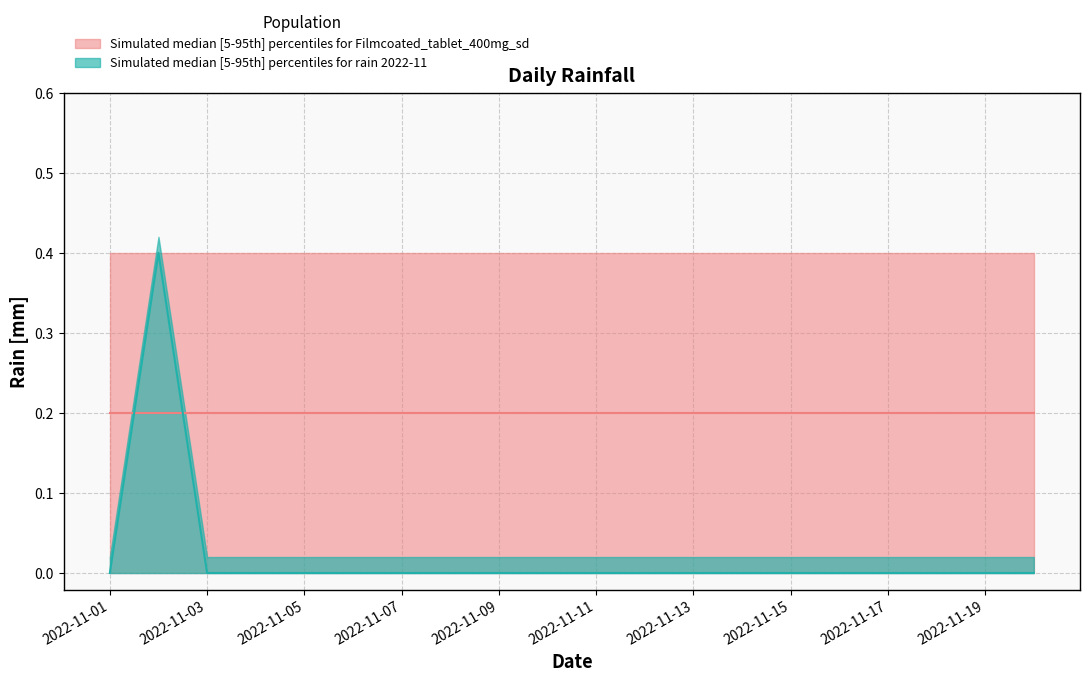

The rain_95th series shows 0.0 at 2022-11-05. True or false?

True